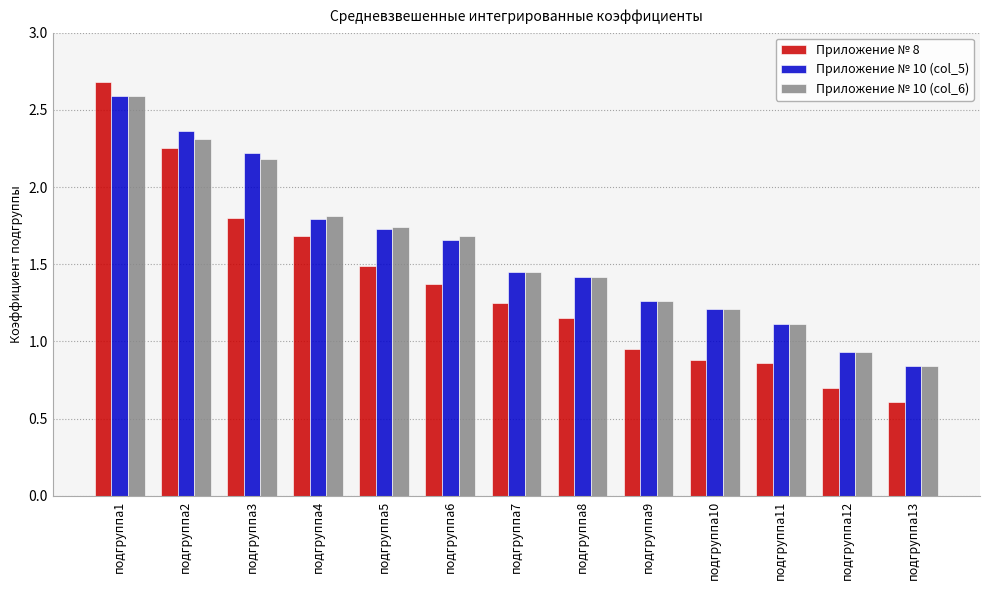

How many groups of bars are there?

13